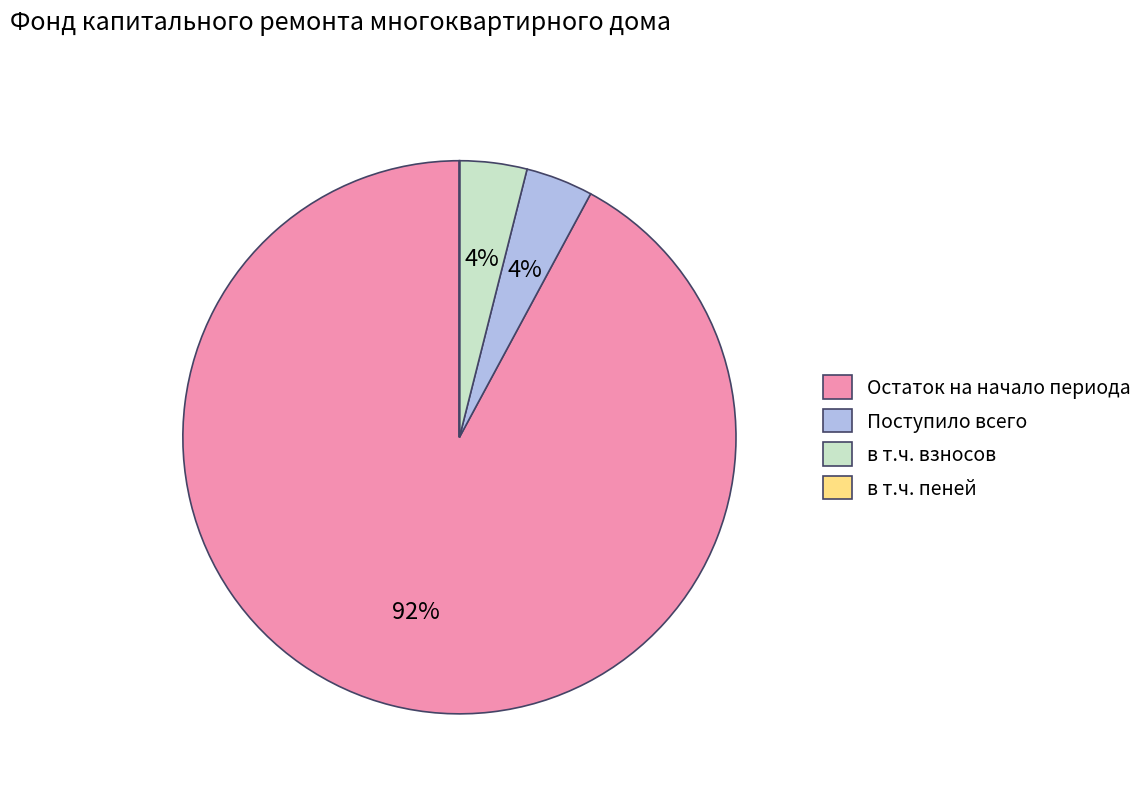

What is the largest slice in the pie chart?

Остаток на начало периода